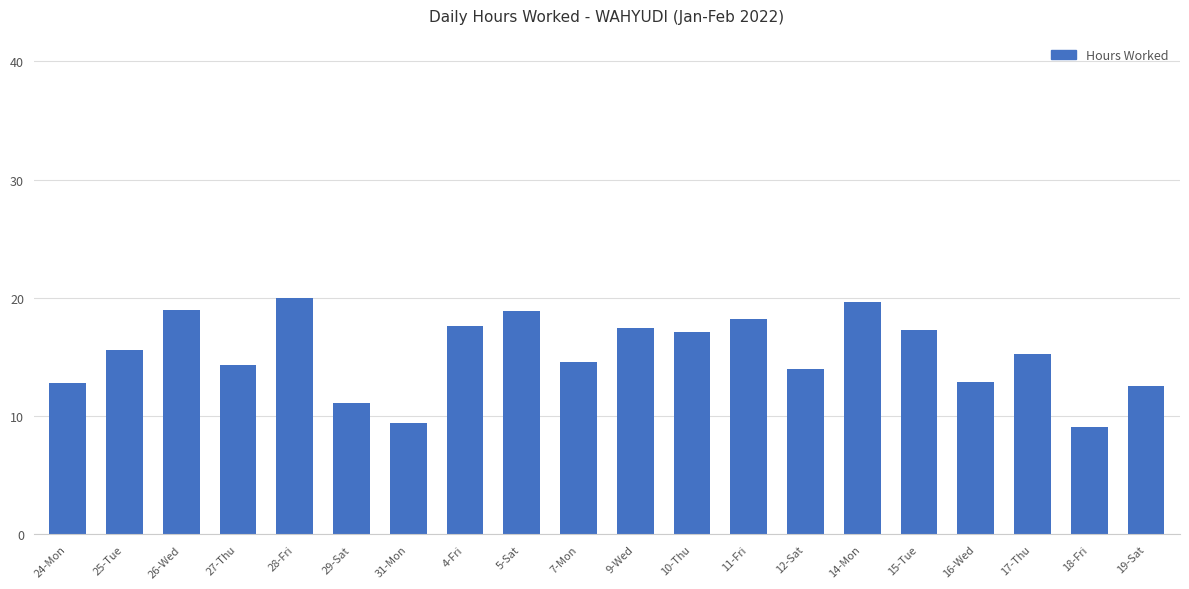

What is the change in value from 7-Mon to 11-Fri?

+3.7